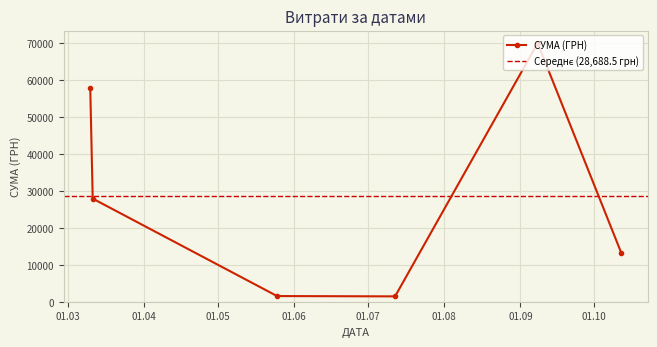

List the labels in order of value, largest first.

08.09.2016, 10.03.2016, 11.03.2016, 12.10.2016, 25.05.2016, 12.07.2016